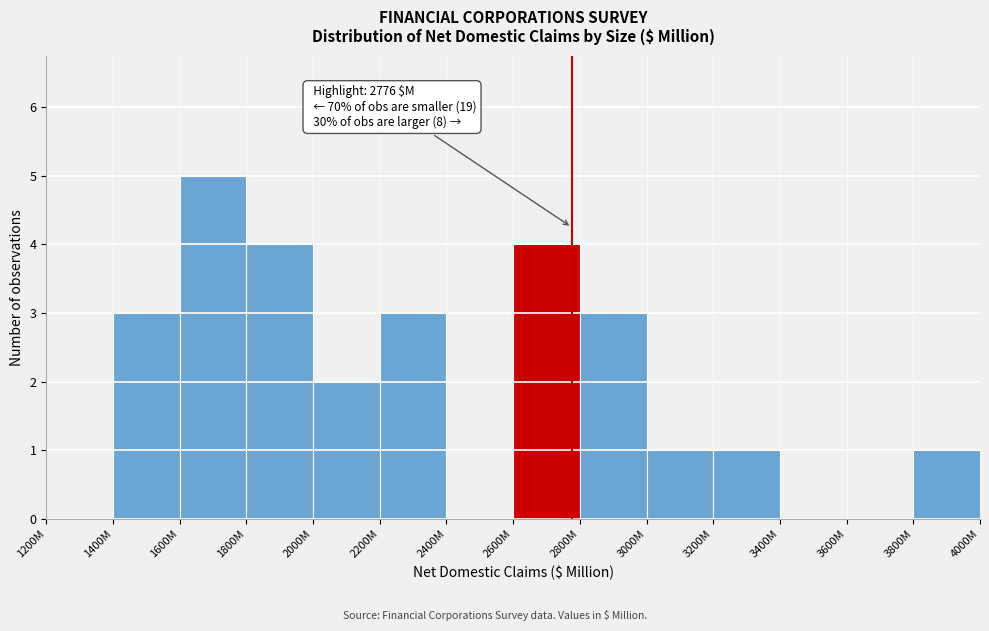

Reading left to right, transcribe all the data shown in this chart.

1200M=0	1400M=3	1600M=5	1800M=4	2000M=2	2200M=3	2400M=0	2600M=4	2800M=3	3000M=1	3200M=1	3400M=0	3600M=0	3800M=1